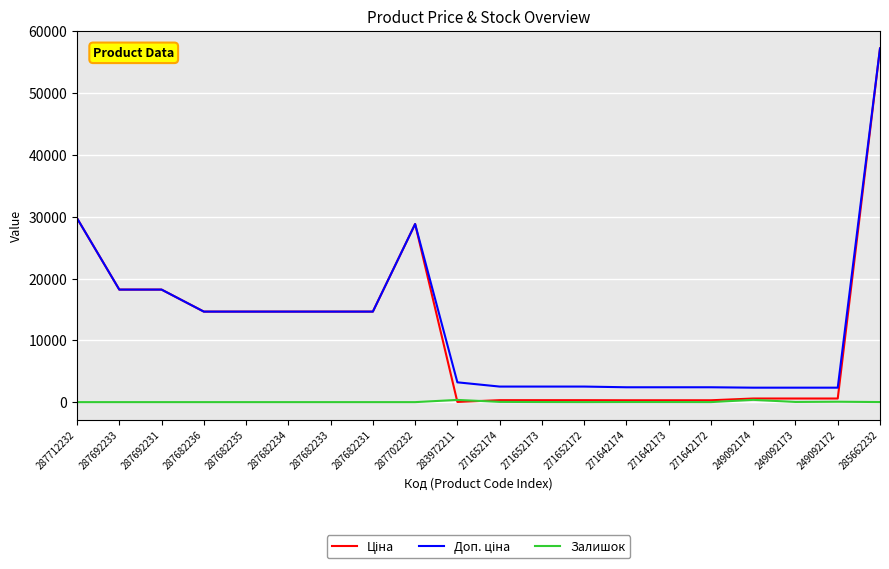

What is the greatest value displayed?

57235.5